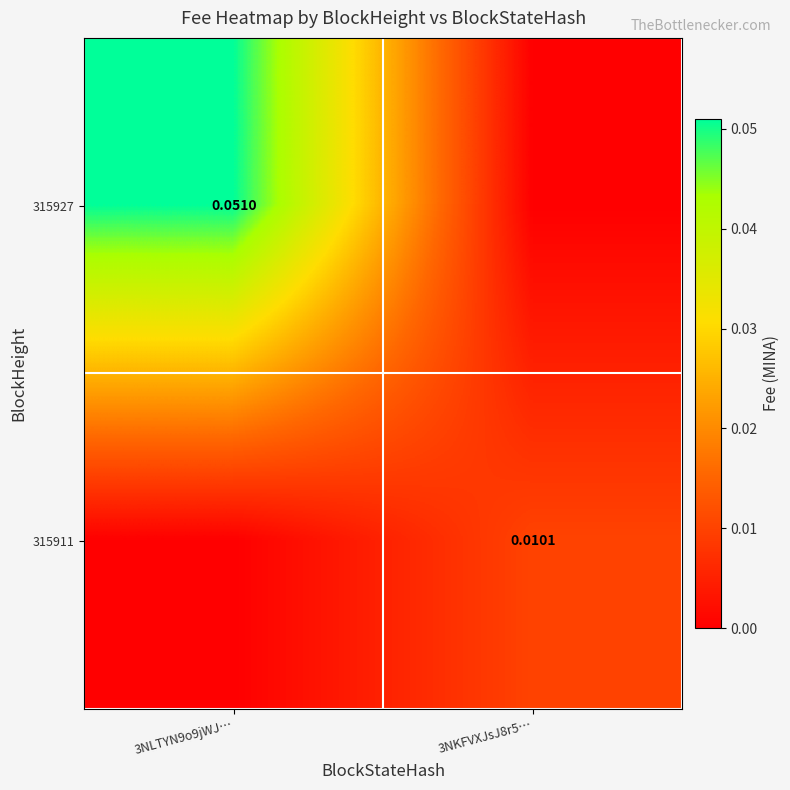

Is the value of 315927 at 3NLTYN9o9jWJ… greater than the value of 315911 at 3NKFVXJsJ8r5…?

Yes